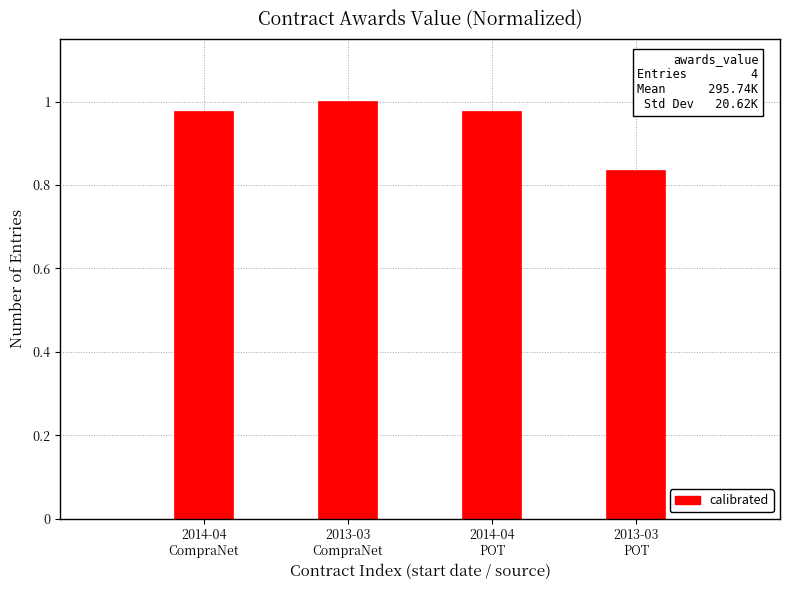

What is the sum of all values?

3.8